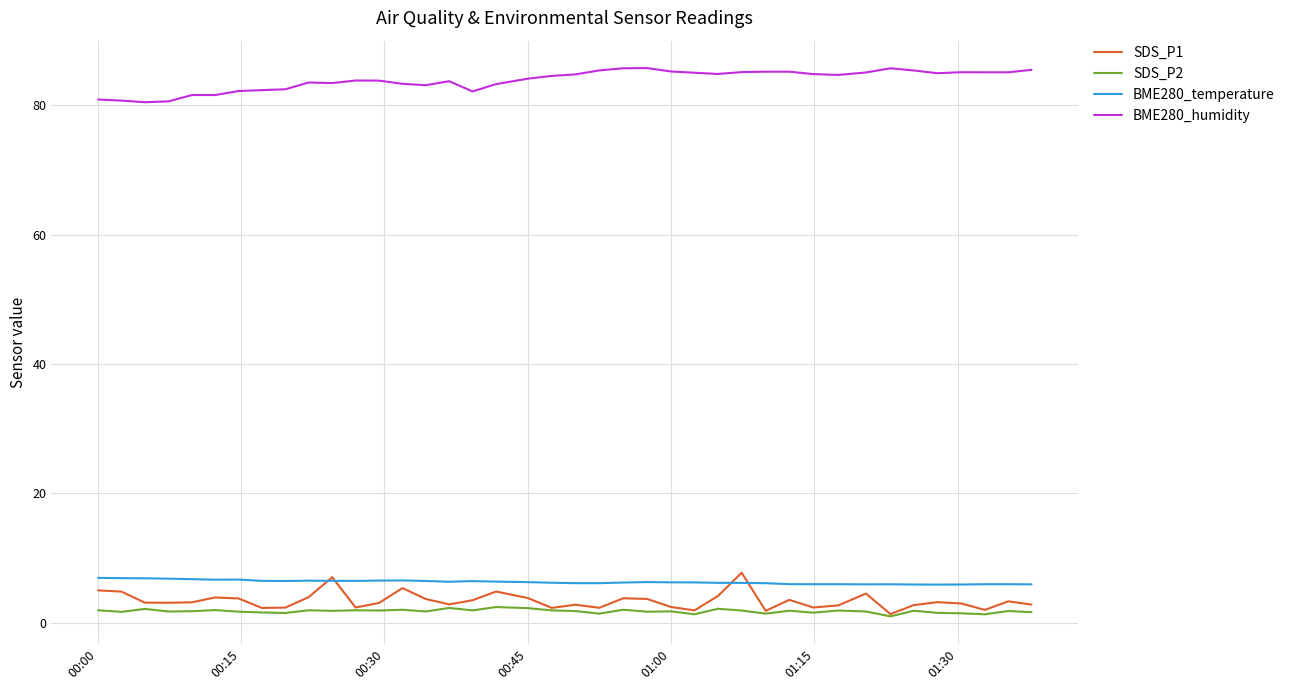

Count the number of data series in this chart.

4